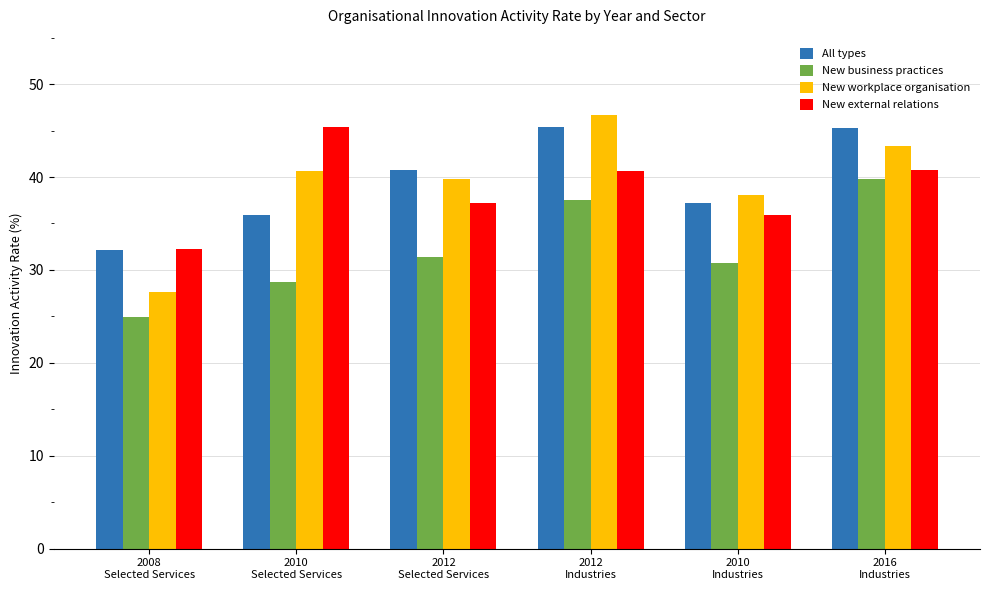

Rank the series at 2010
Industries from lowest to highest value.

New business practices, New external relations, All types, New workplace organisation